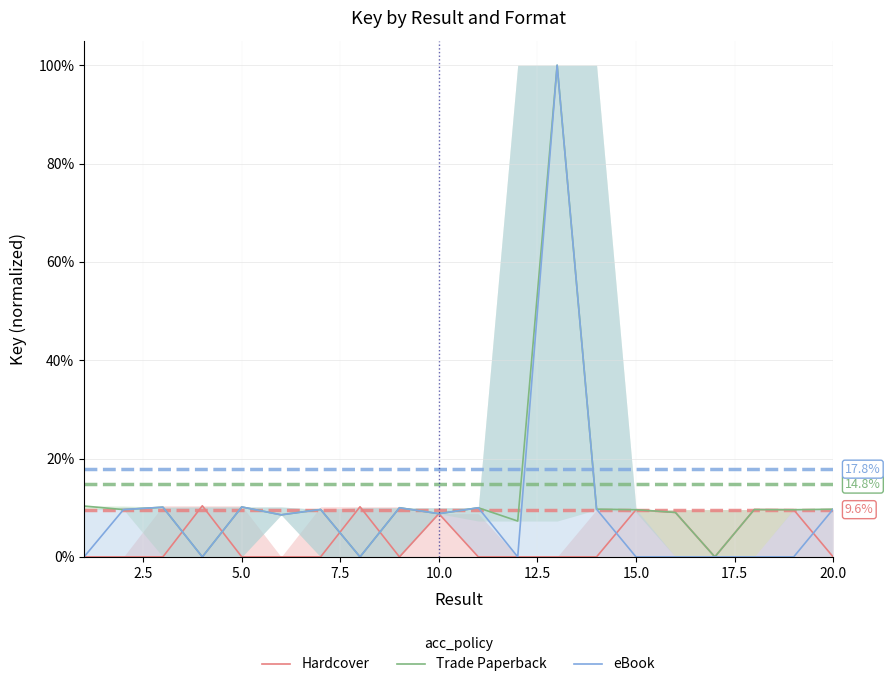

Reading left to right, extract all data points from this chart.

Hardcover: 0.0	0.0	0.0	10.4	0.0	0.0	0.0	10.2	0.0	8.8	0.0	0.0	0.0	0.0	9.6	9.0	0.0	9.6	9.6	0.0
Trade Paperback: 10.3	9.6	10.1	0.0	10.2	8.6	9.7	0.0	10.0	8.8	10.0	7.3	100.0	9.7	9.6	9.0	0.0	9.6	9.6	9.7
eBook: 0.0	9.6	10.1	0.0	10.2	8.6	9.7	0.0	10.0	8.8	10.0	0.0	100.0	9.7	0.0	0.0	0.0	0.0	0.0	9.7